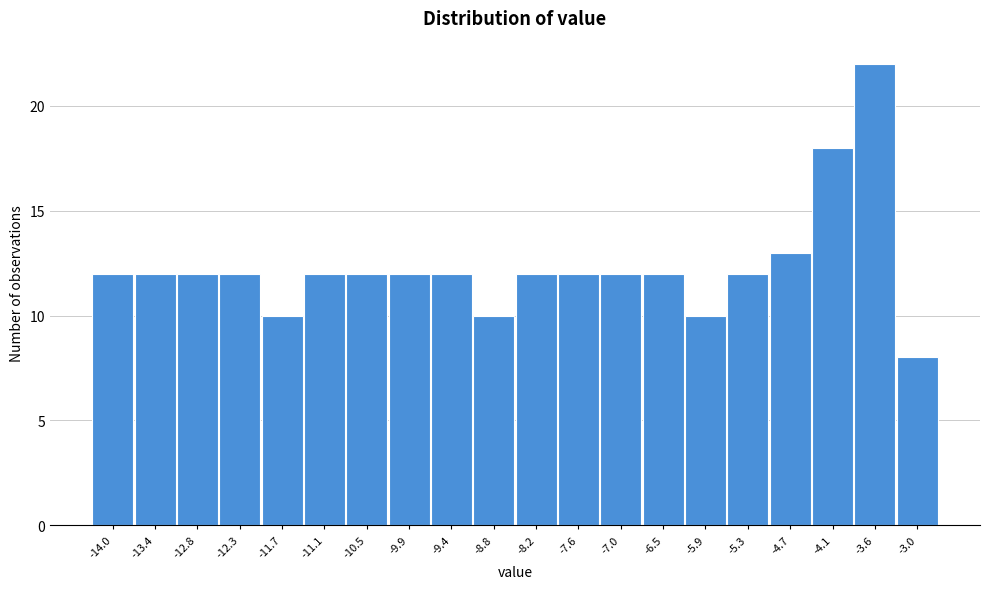

Reading left to right, extract all data points from this chart.

-14.0=12	-13.4=12	-12.8=12	-12.3=12	-11.7=10	-11.1=12	-10.5=12	-9.9=12	-9.4=12	-8.8=10	-8.2=12	-7.6=12	-7.0=12	-6.5=12	-5.9=10	-5.3=12	-4.7=13	-4.1=18	-3.6=22	-3.0=8